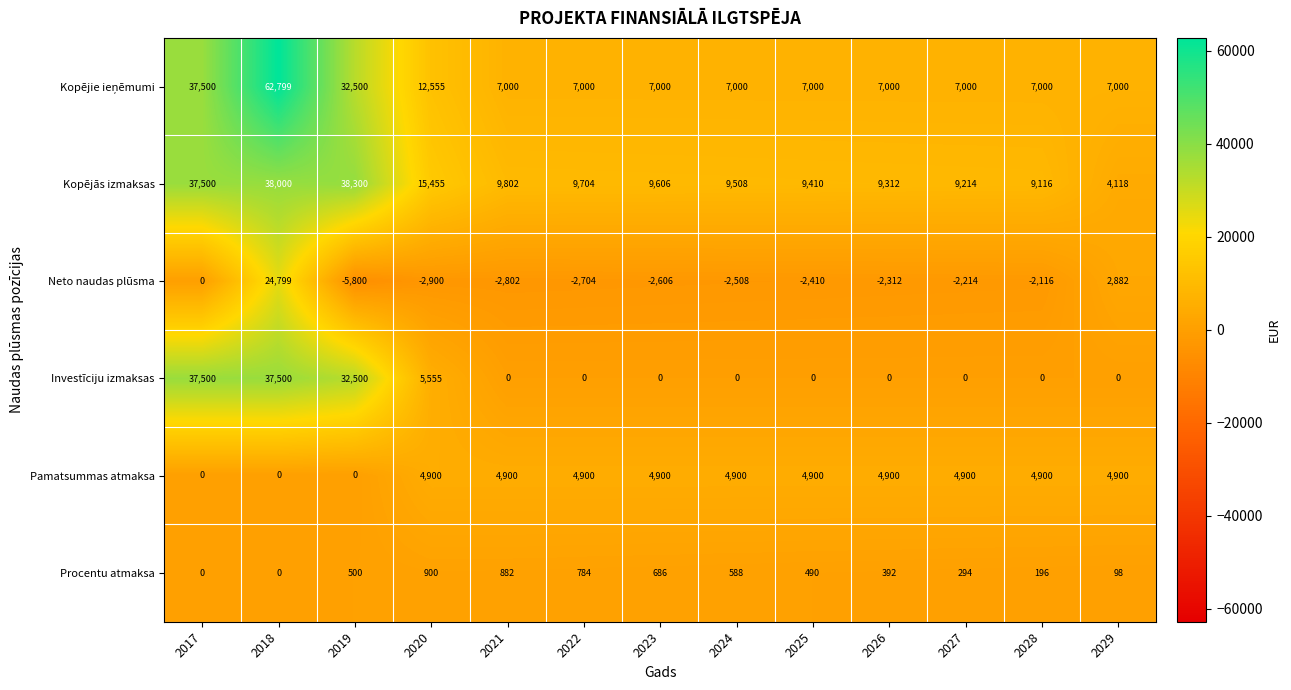

What is the difference between the Neto naudas plūsma values at 2025 and 2021?

392